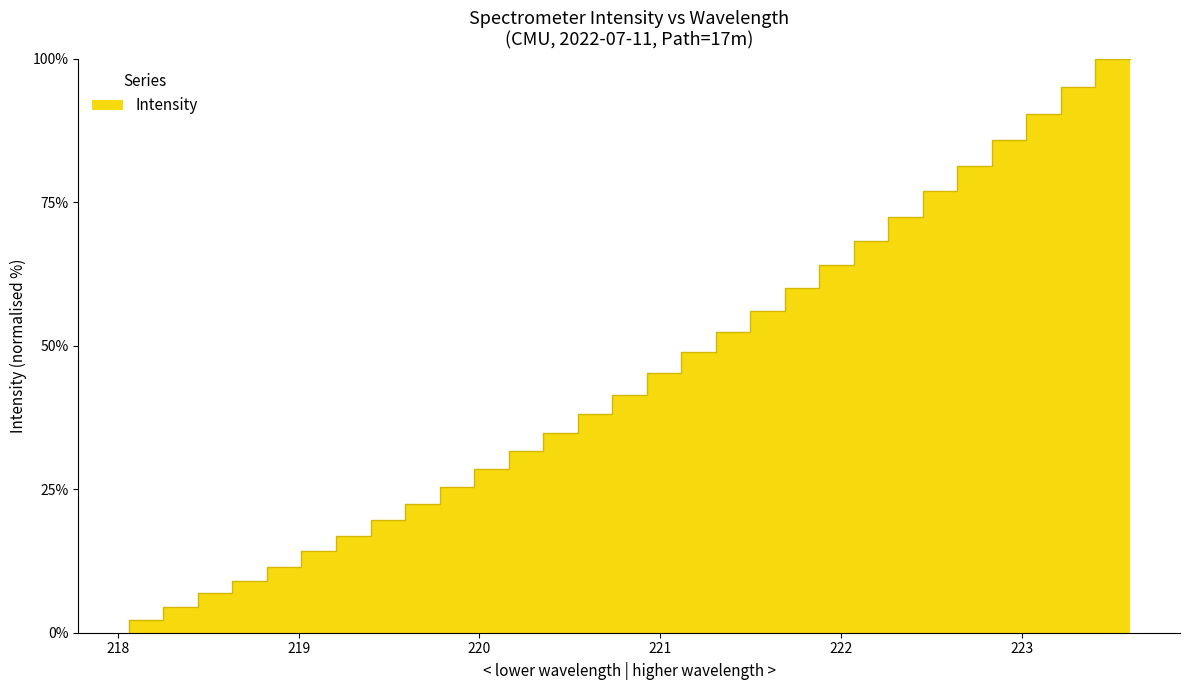

Which label corresponds to the smallest value in the chart?

218.0596